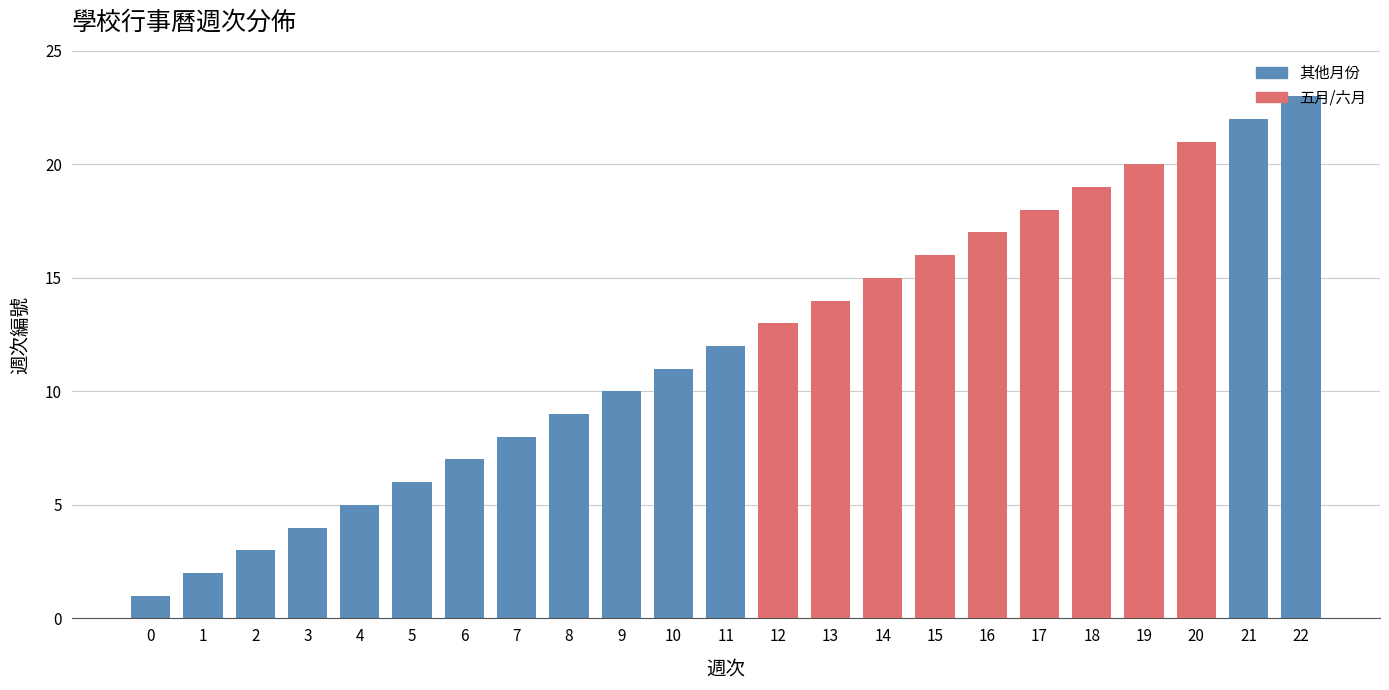

What is the difference between the second highest and second lowest values?

20